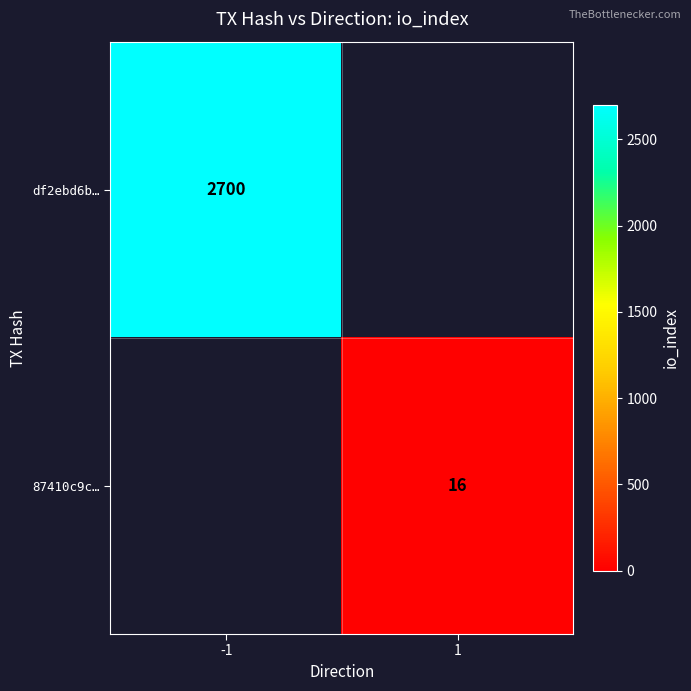

The value of df2ebd6b… at -1 is 756. True or false?

False